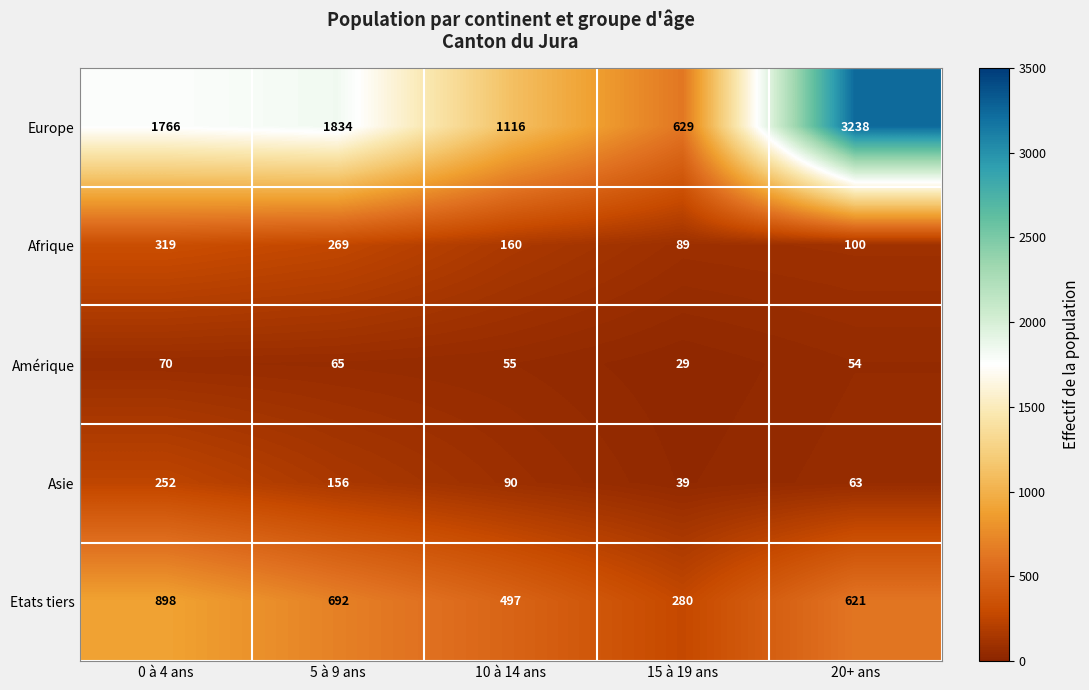

What is the smallest value displayed?

29